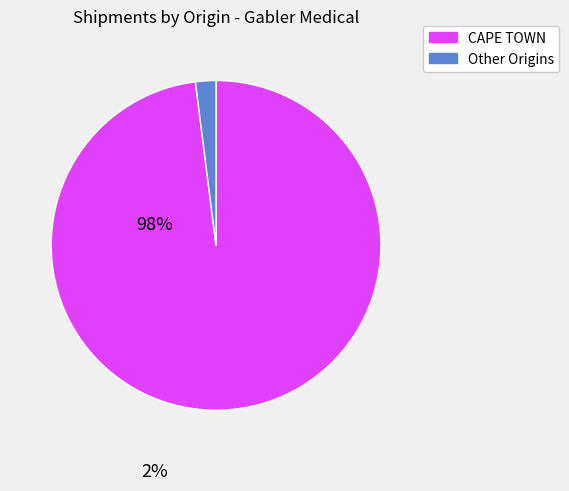

Does any single category account for the majority?

Yes